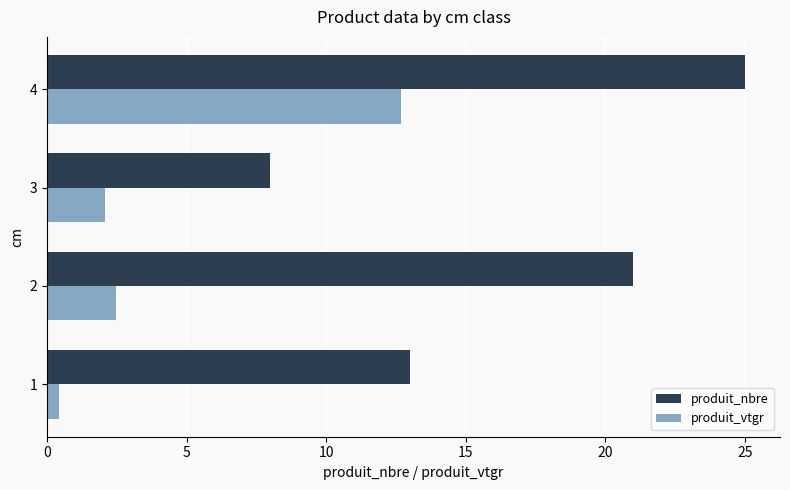

At which label is produit_vtgr closest to 6?

2